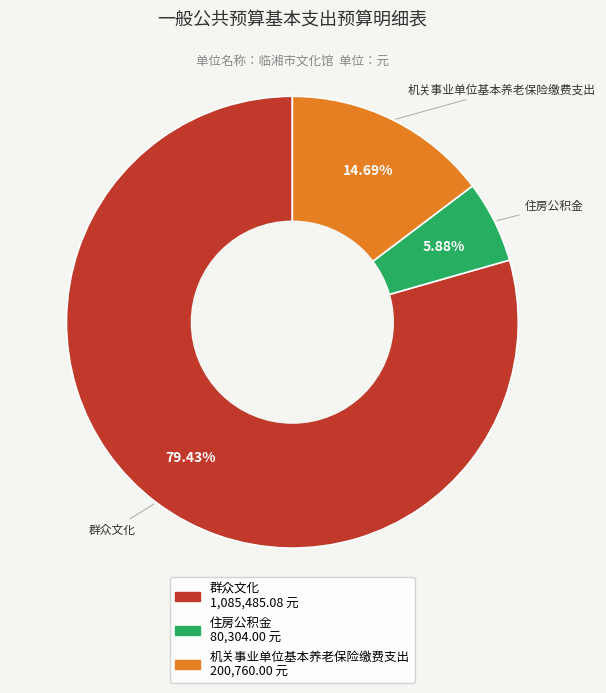

Is there a majority slice in this chart?

Yes